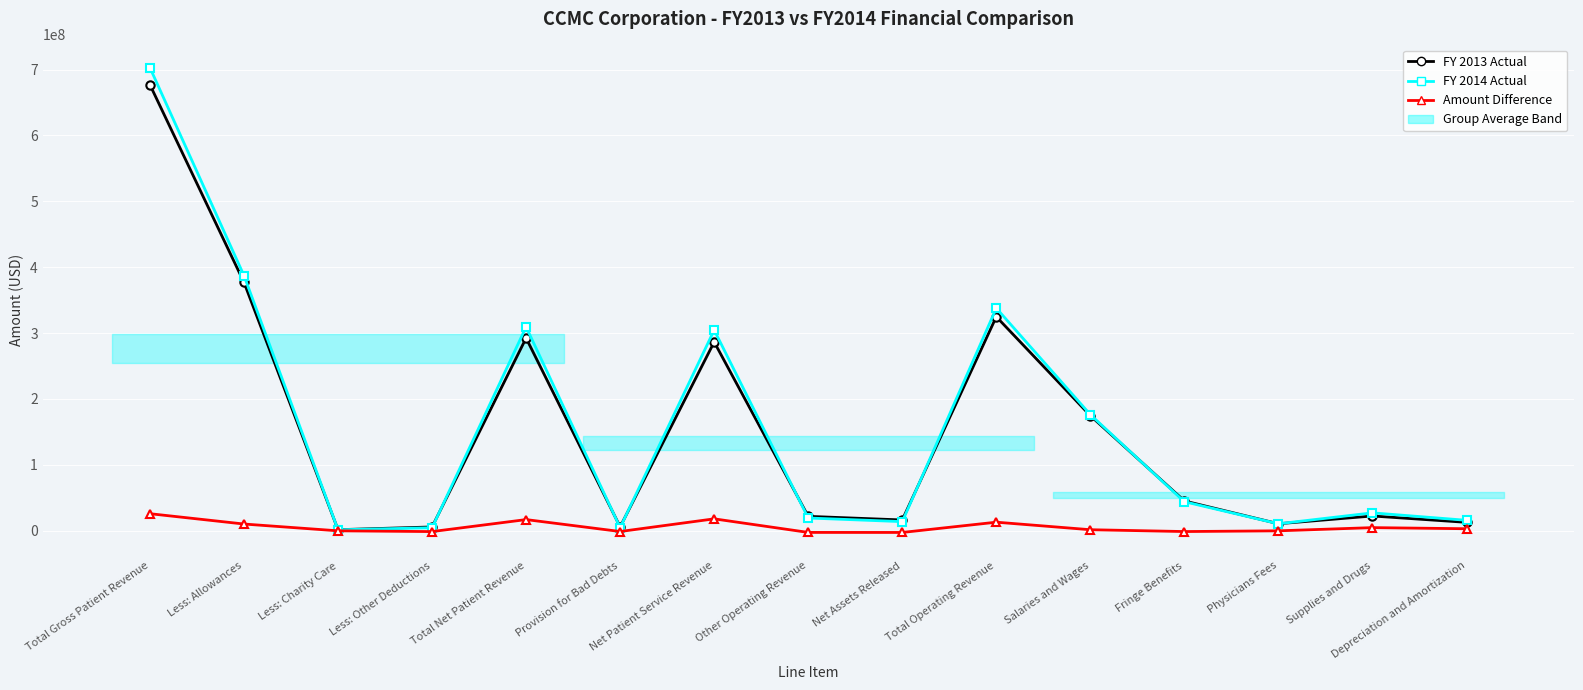

What is the sum of all Amount Difference values?

84928174